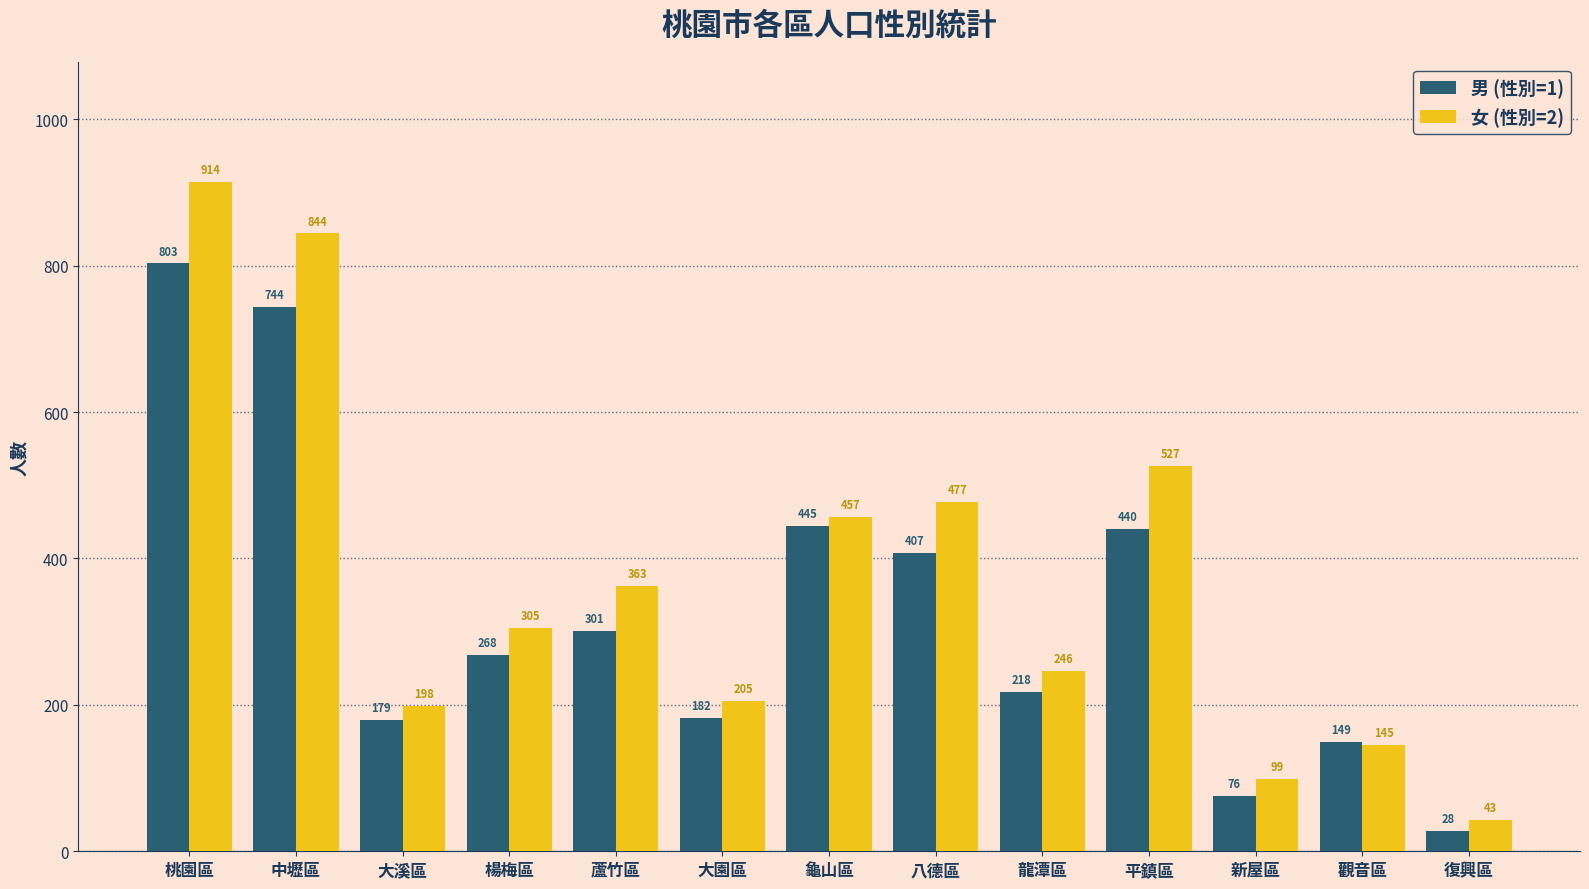

What is the difference between the second highest and minimum values in the 女 (性別=2) series?

801